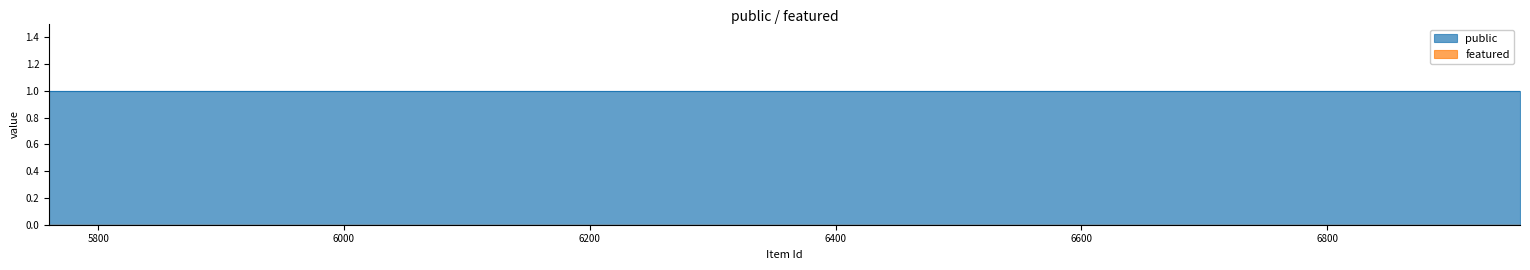

At how many categories does at least one series exceed 0?

12